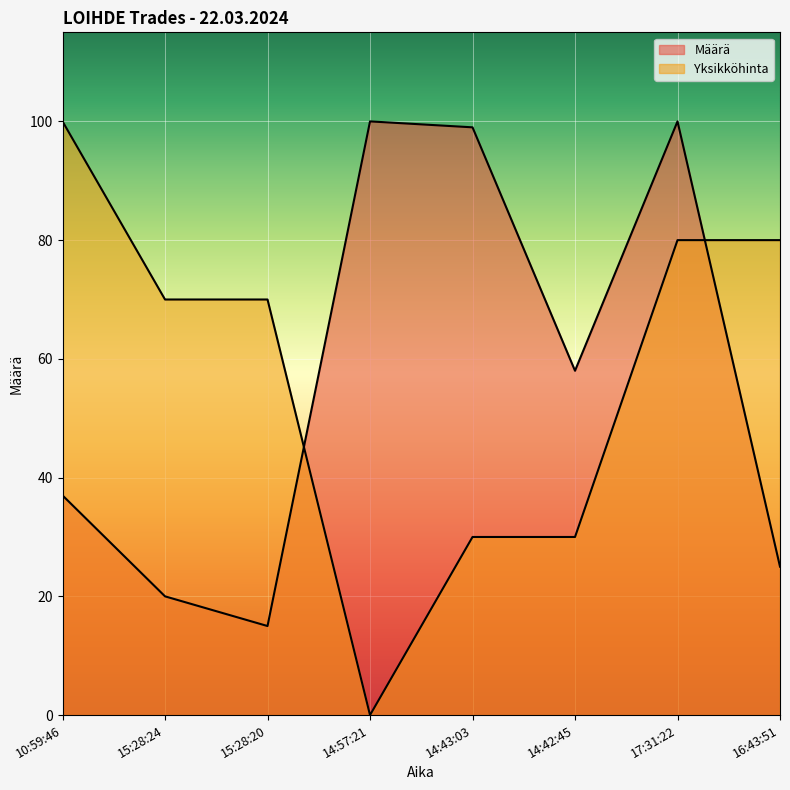

True or false: Yksikköhinta has a value of 70.0 at 15:28:24.

True